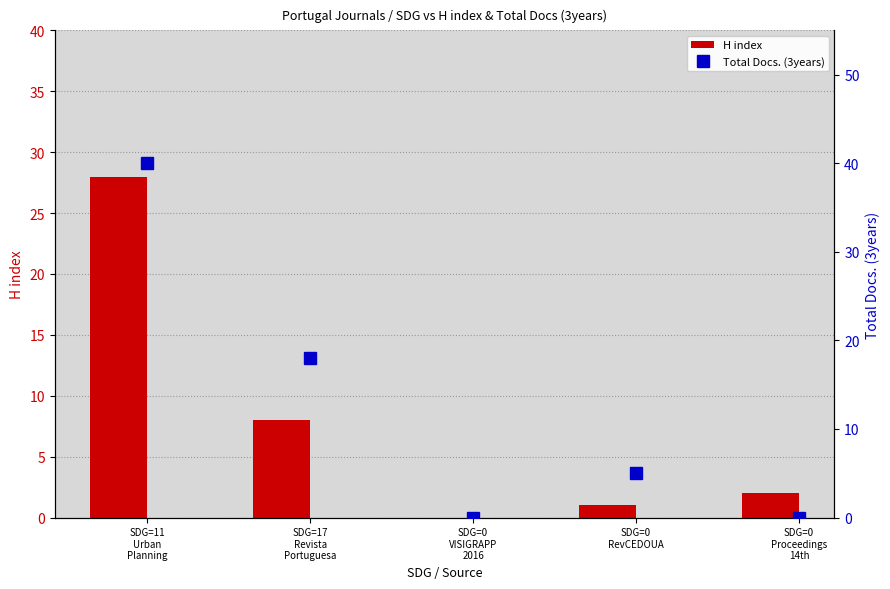

At which category does the chart reach its peak across all series?

SDG=11
Urban
Planning